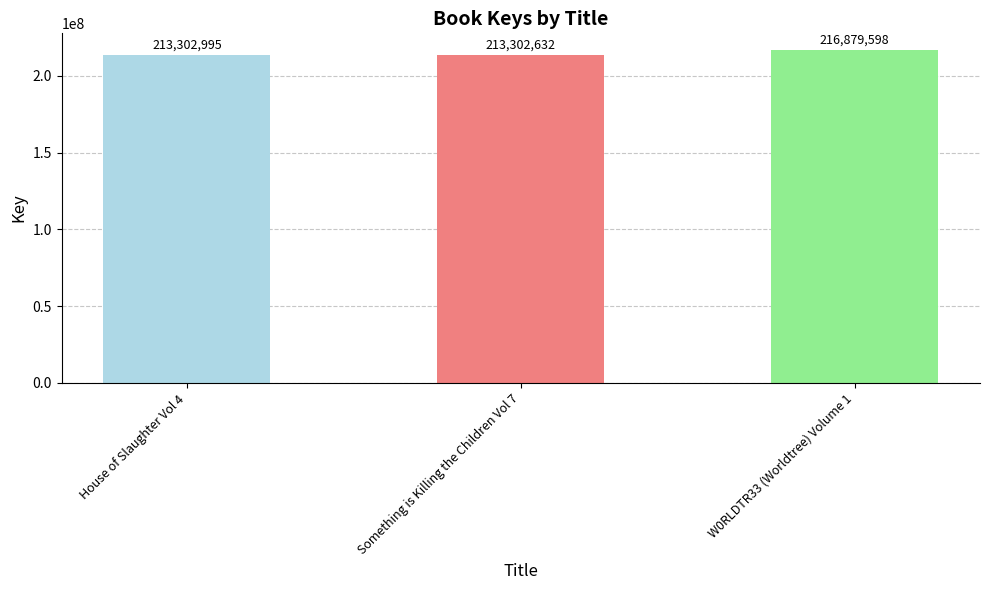

Which has a higher value, Something is Killing the Children Vol 7 or House of Slaughter Vol 4?

House of Slaughter Vol 4